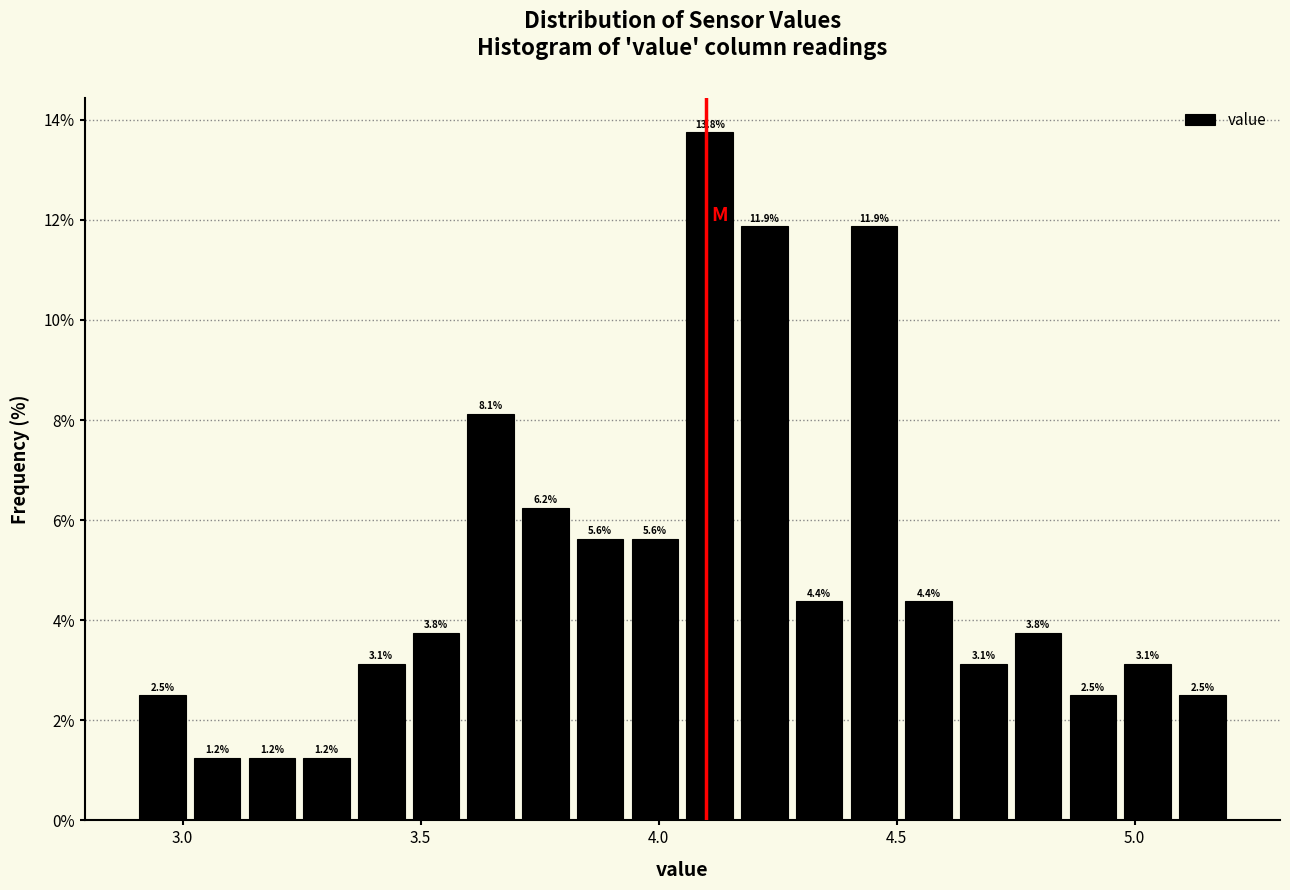

Read against the x-axis, roughly where is the centre of the tallest bar?

4.10